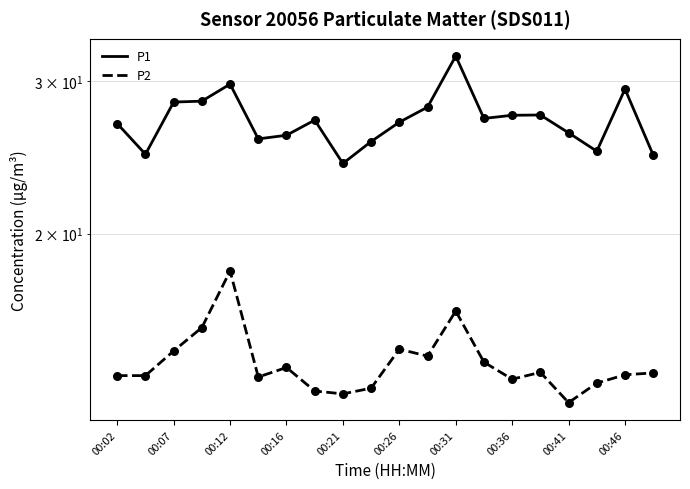

At how many categories does at least one series exceed 31?

1